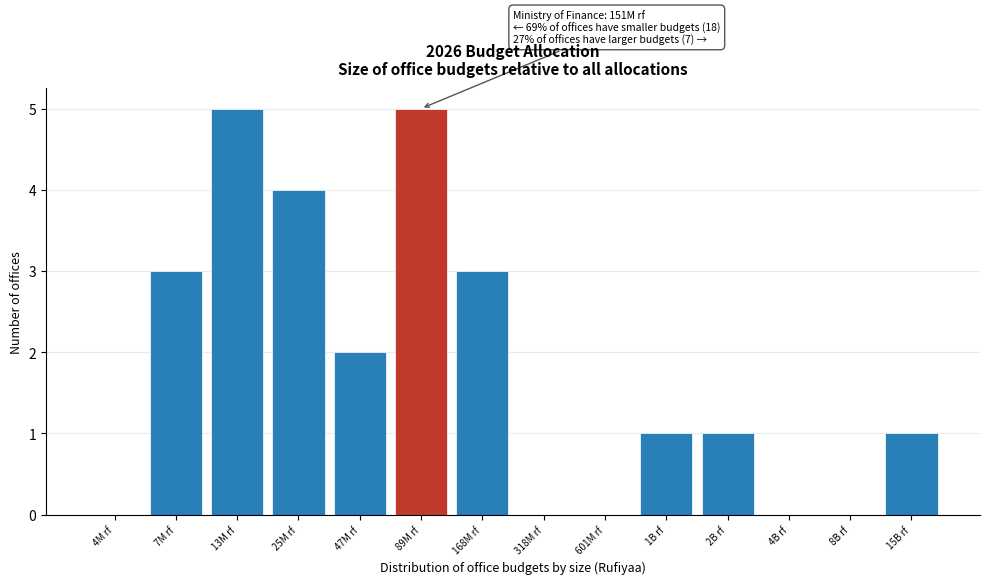

Reading left to right, list all the values displayed in this chart.

4M rf=0	7M rf=3	13M rf=5	25M rf=4	47M rf=2	89M rf=5	168M rf=3	318M rf=0	601M rf=0	1B rf=1	2B rf=1	4B rf=0	8B rf=0	15B rf=1